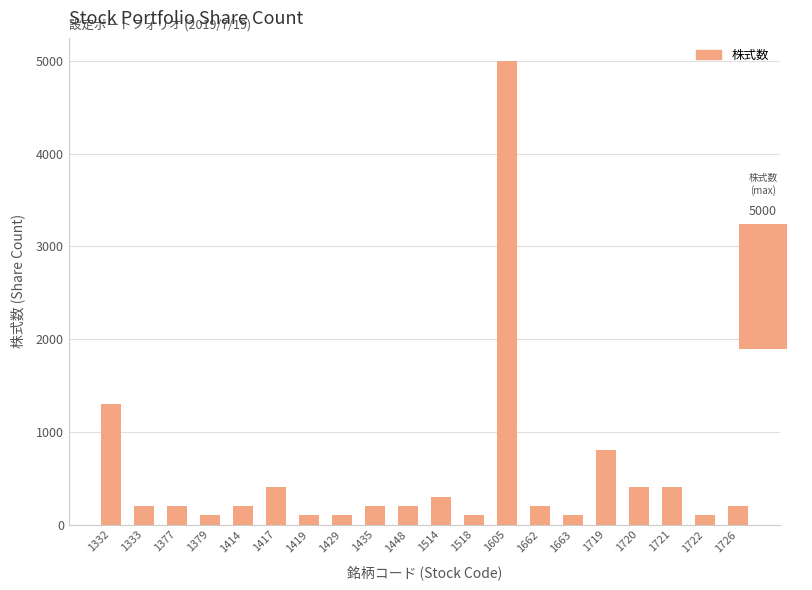

What is the value of the 5th bar from the left?

200